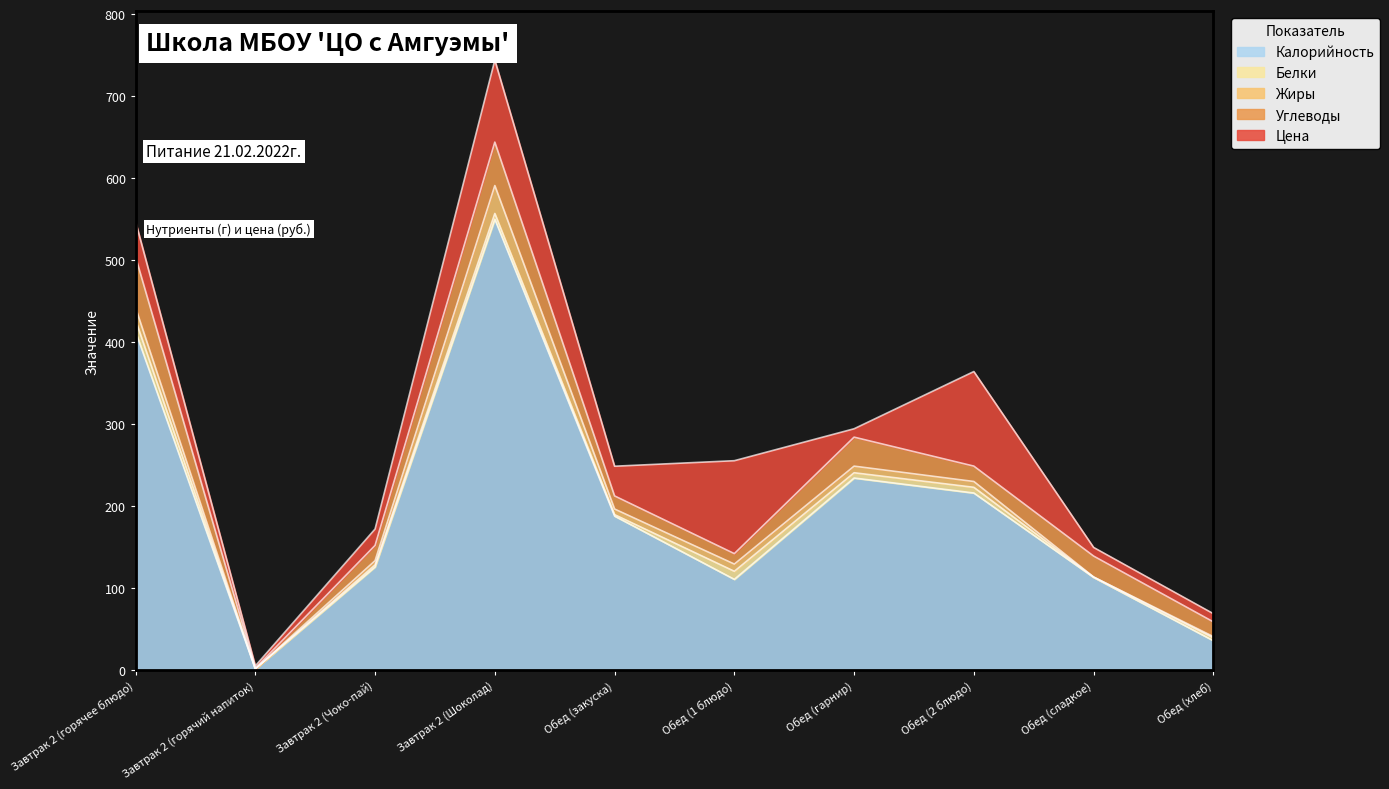

At how many categories does at least one series exceed 271?

2